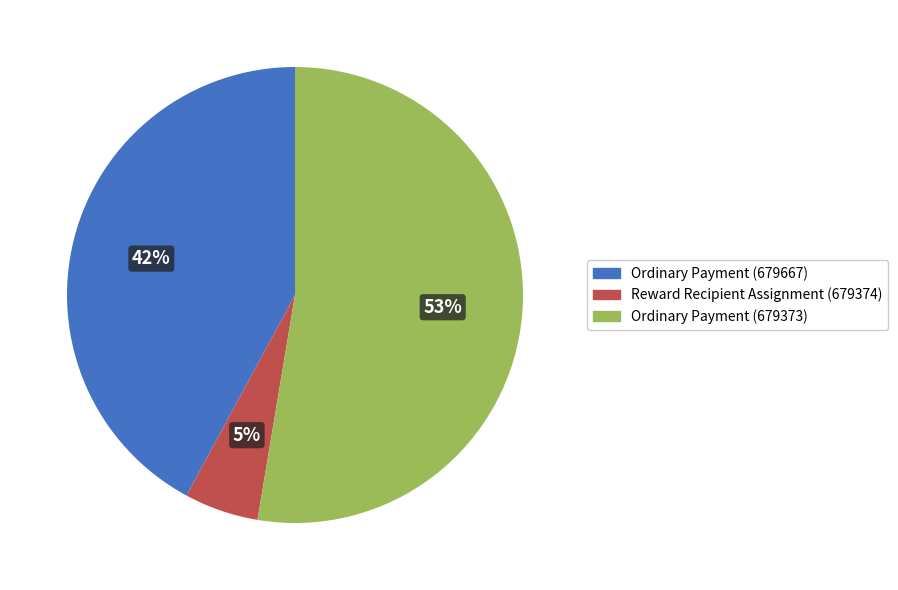

Is it true that Ordinary Payment (679373) is 53% of the pie?

True